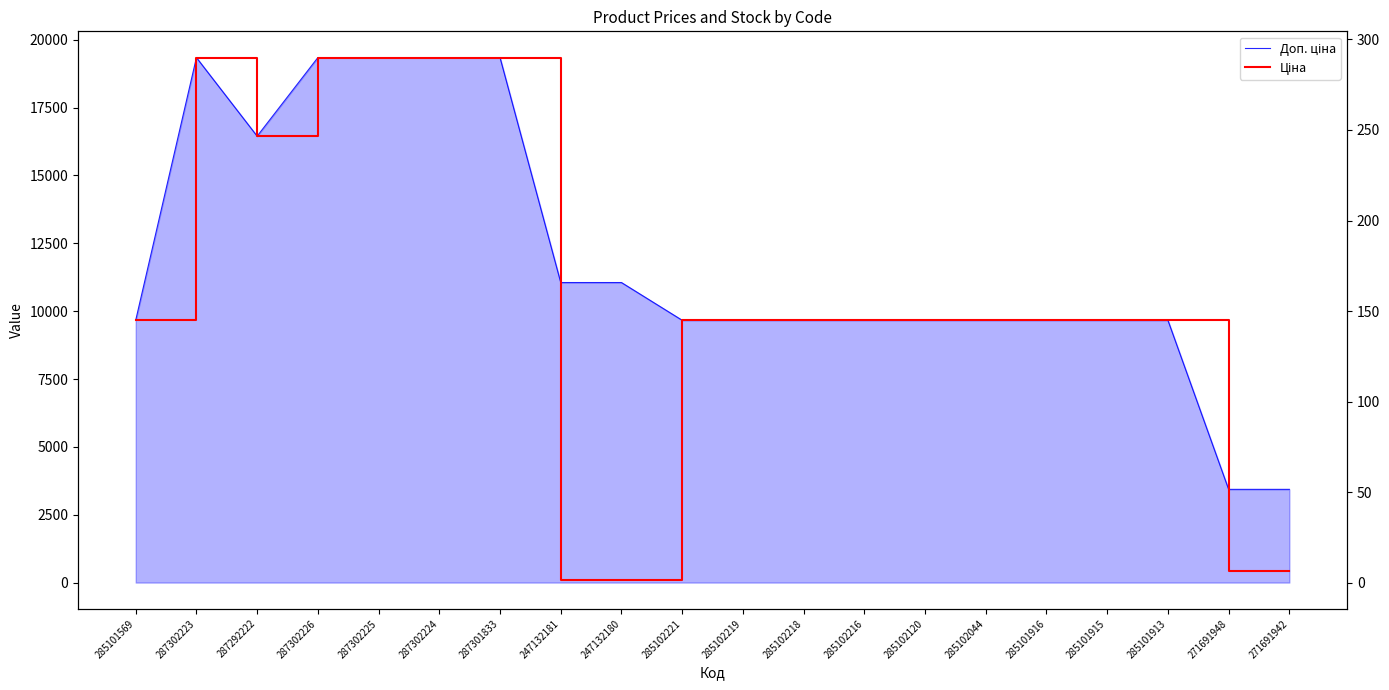

How many values in the Залишок series are below 7?

9